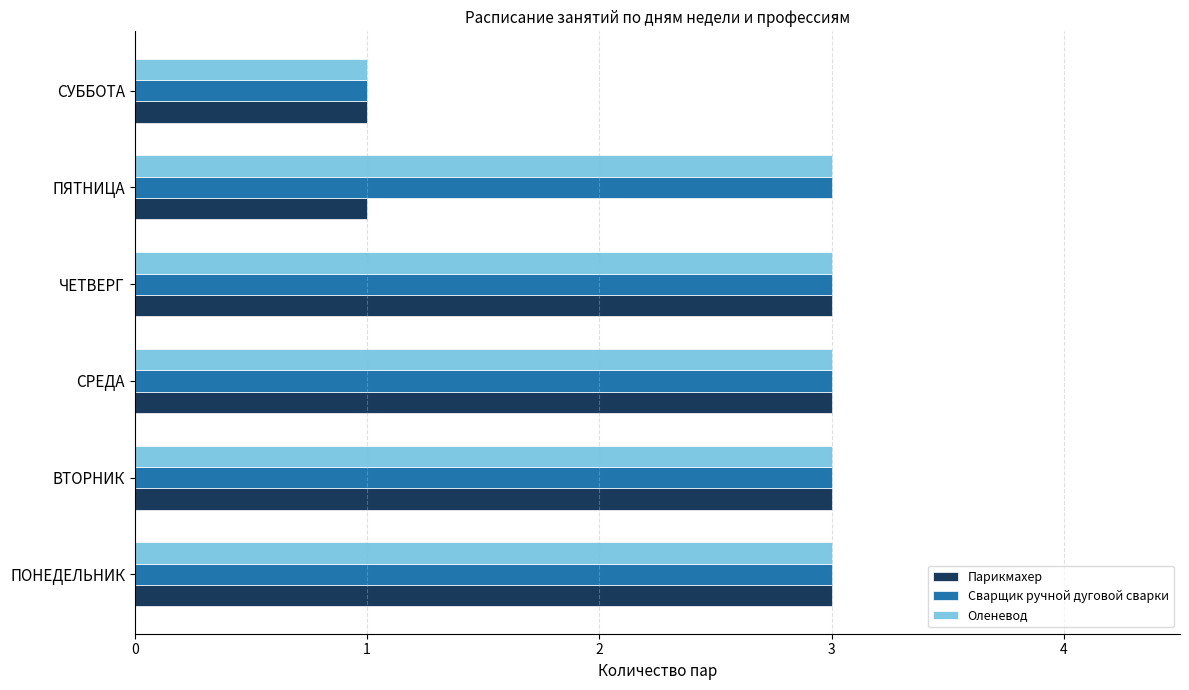

What is the maximum value shown in the chart?

3